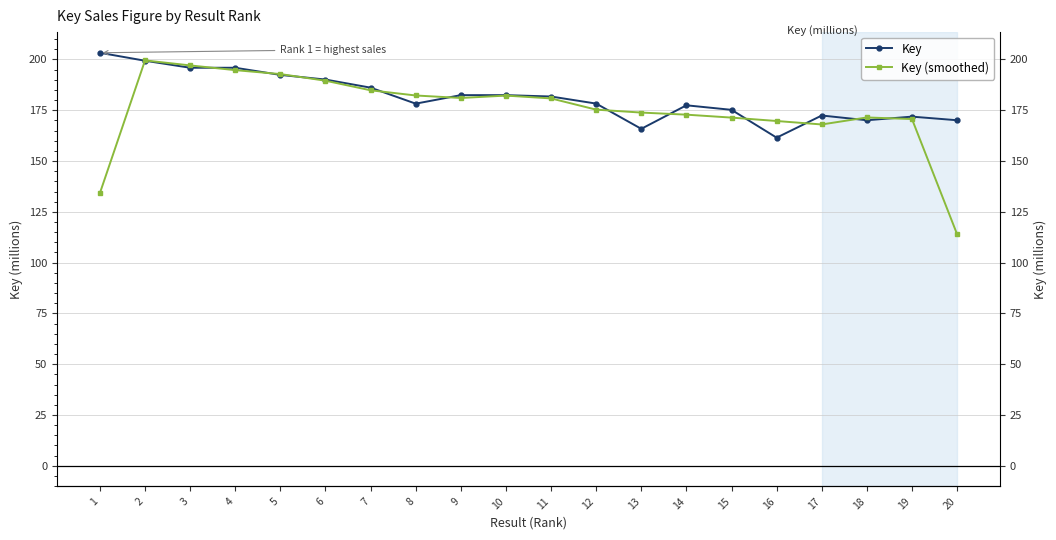

True or false: Key (smoothed) has a value of 298.0 at 5.

False